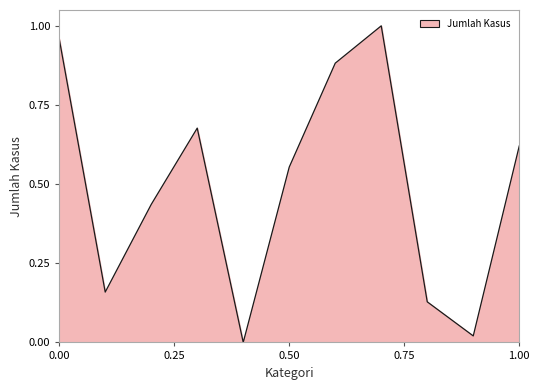

How many values are above zero?

10